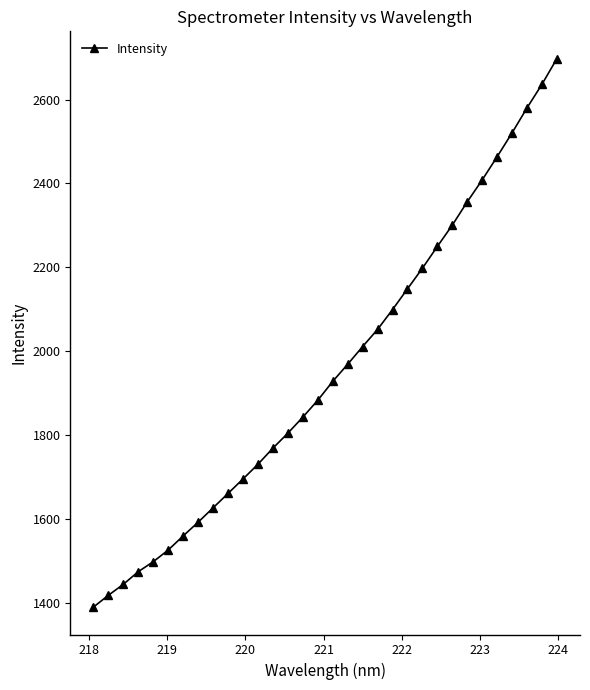

What is the minimum value shown in the chart?

1389.8